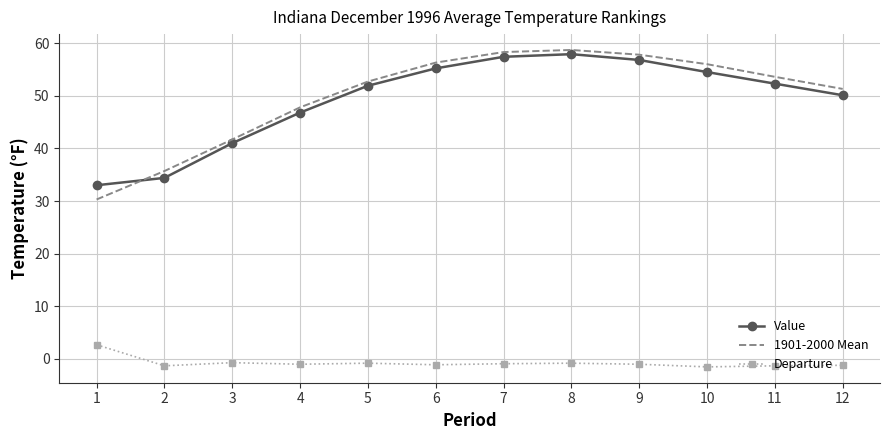

What is the maximum value shown in the chart?

58.7